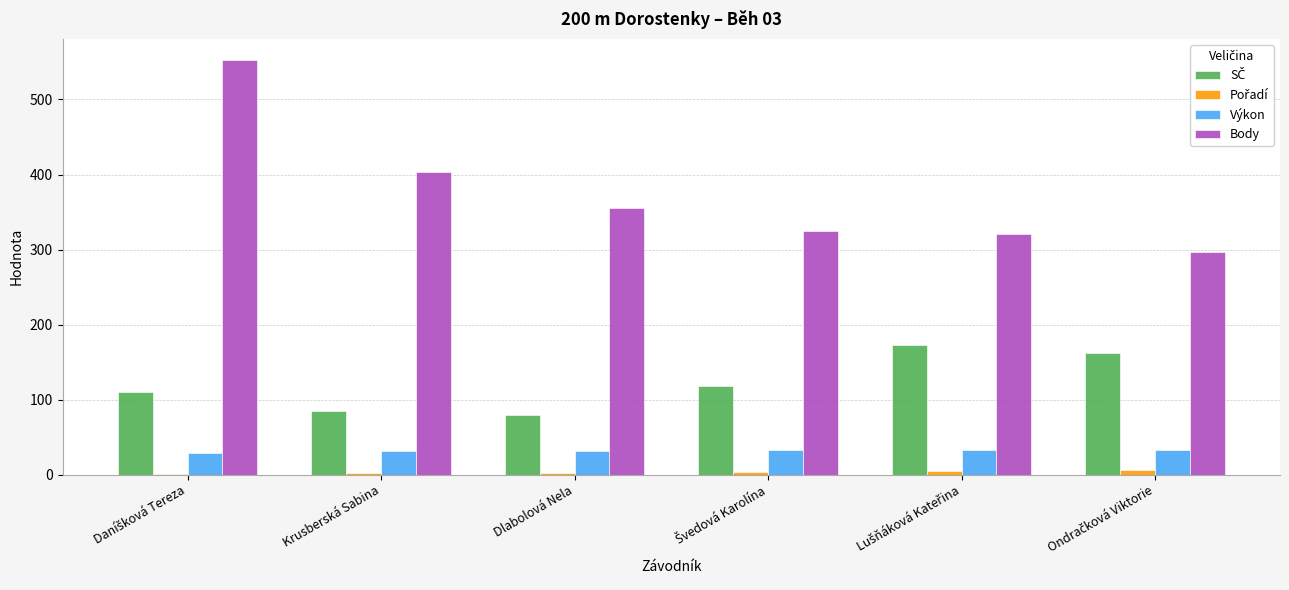

Where is Body nearest to the value 425?

Krusberská Sabina